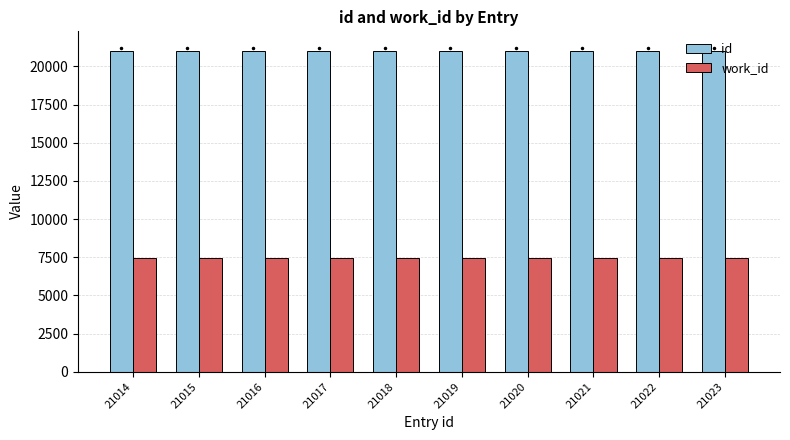

How many bars are there in total?

20